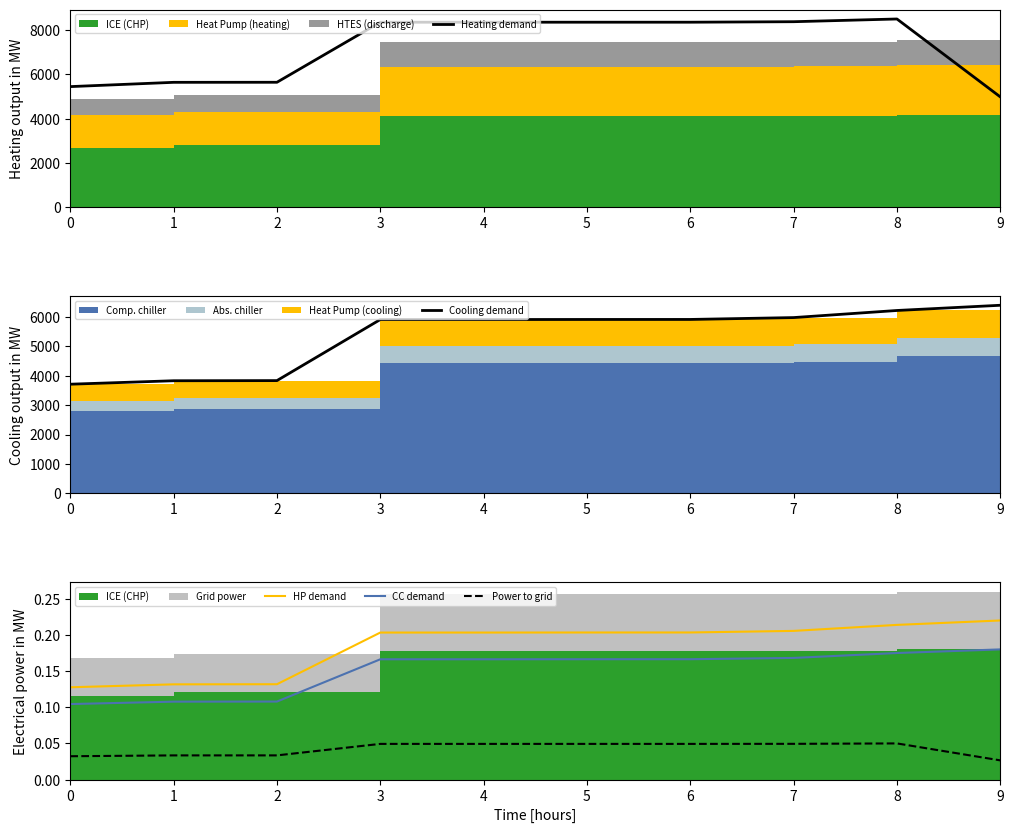

How many lines are shown in the chart?

5